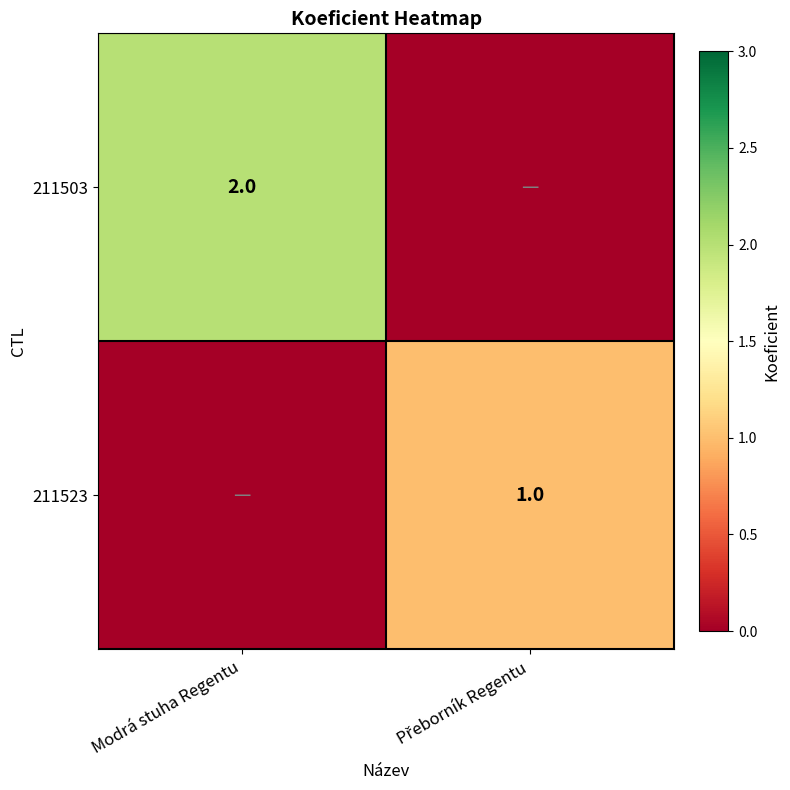

How many distinct data groups are displayed?

2